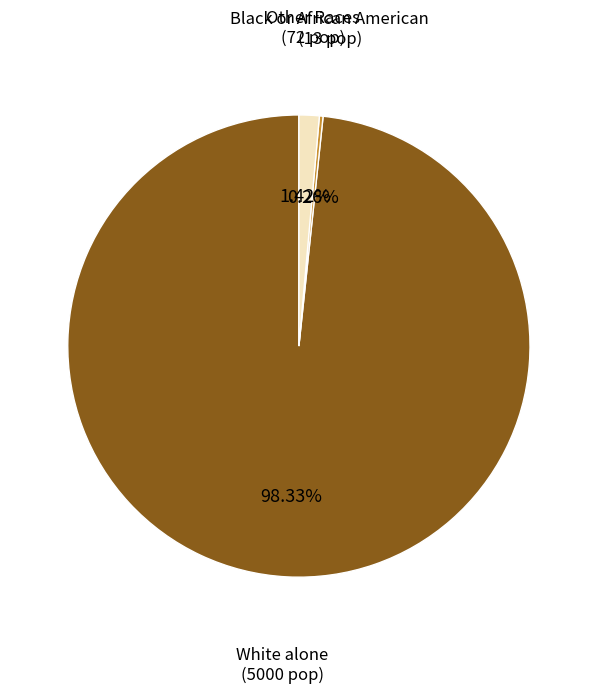

Is there any slice that represents more than half of the pie?

Yes